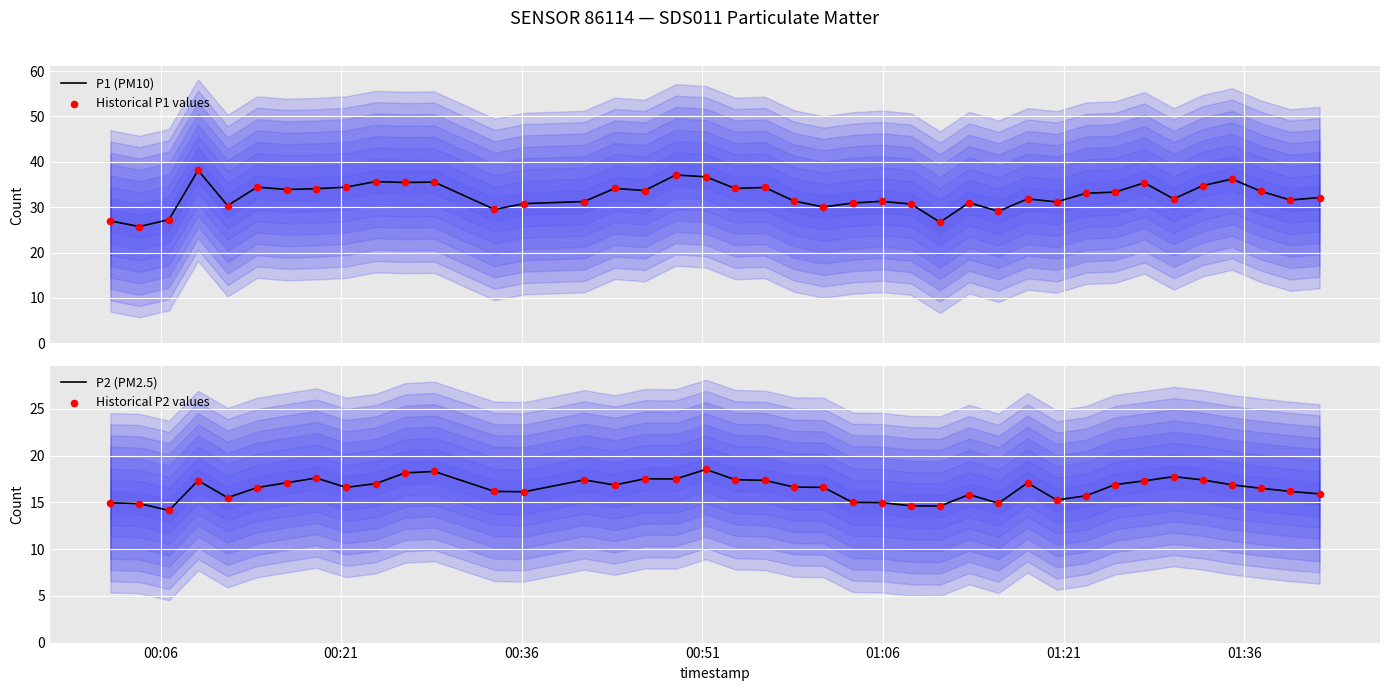

Which series reaches the minimum Y coordinate?

P2 (PM2.5)